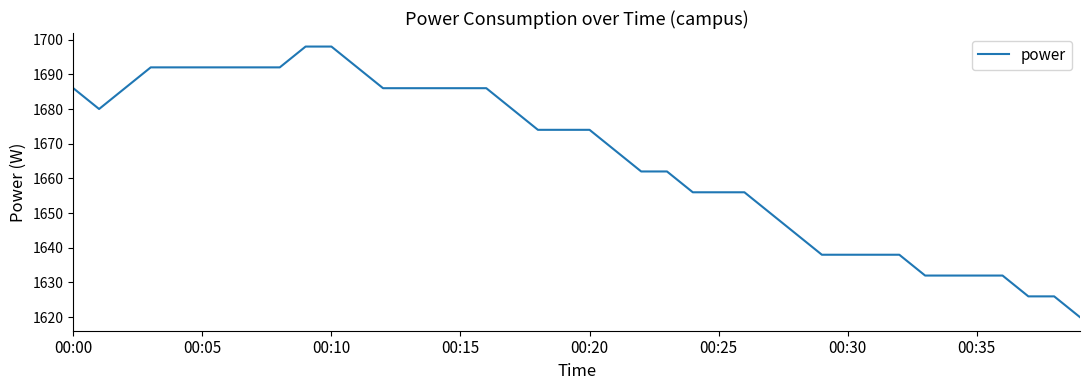

What is the minimum value shown in the chart?

1620